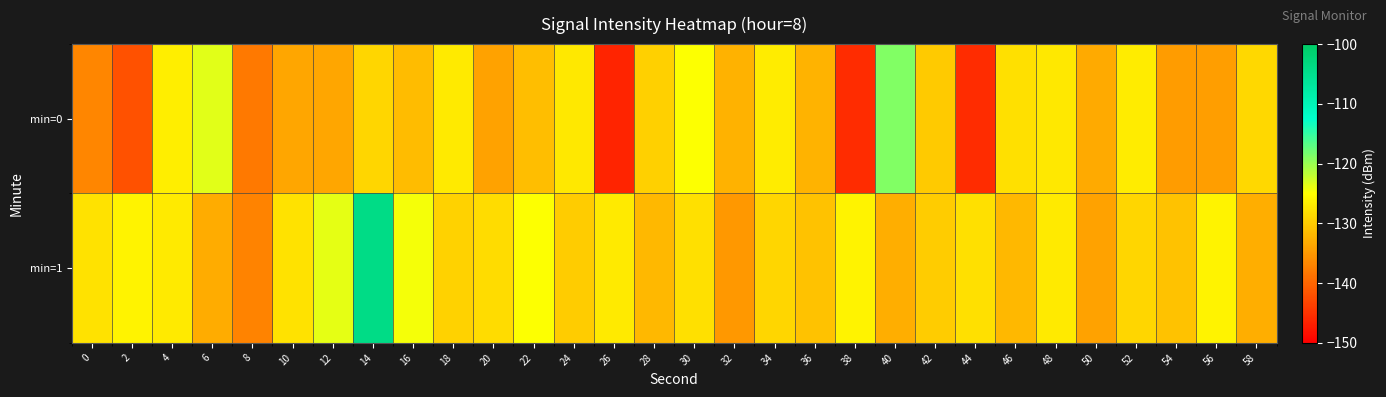

Reading right to left, what are all the values shown in this chart?

min=0: 58=-128.8	56=-134.5	54=-134.7	52=-126.8	50=-133.4	48=-127.3	46=-128.1	44=-145.5	42=-130.3	40=-118.9	38=-145.6	36=-132.4	34=-126.9	32=-132.4	30=-124.9	28=-129.6	26=-146.3	24=-127.3	22=-131.3	20=-134.1	18=-127.1	16=-131.6	14=-129.0	12=-133.6	10=-133.6	8=-138.0	6=-123.4	4=-126.7	2=-141.8	0=-136.8
min=1: 58=-133.0	56=-126.0	54=-131.0	52=-129.0	50=-134.0	48=-127.0	46=-132.0	44=-128.0	42=-130.0	40=-133.0	38=-126.0	36=-131.0	34=-129.0	32=-135.0	30=-128.0	28=-132.0	26=-127.0	24=-130.0	22=-125.0	20=-128.5	18=-129.4	16=-124.6	14=-104.0	12=-123.7	10=-127.9	8=-137.1	6=-133.2	4=-127.1	2=-126.0	0=-127.7